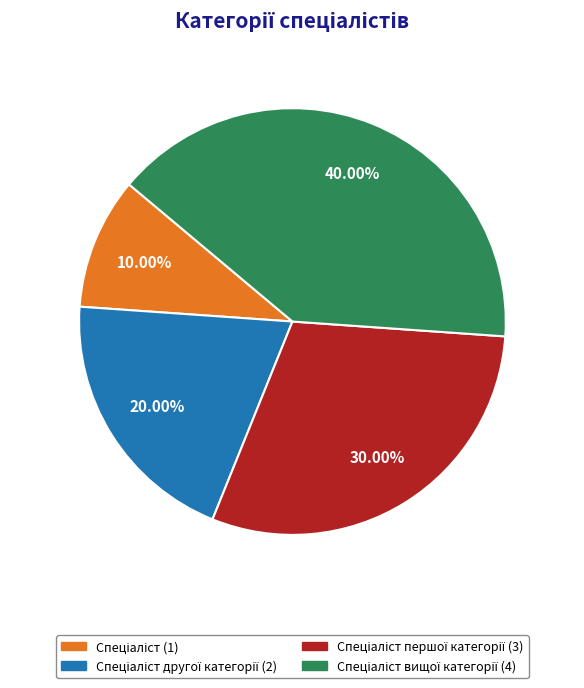

Is there a majority slice in this chart?

No